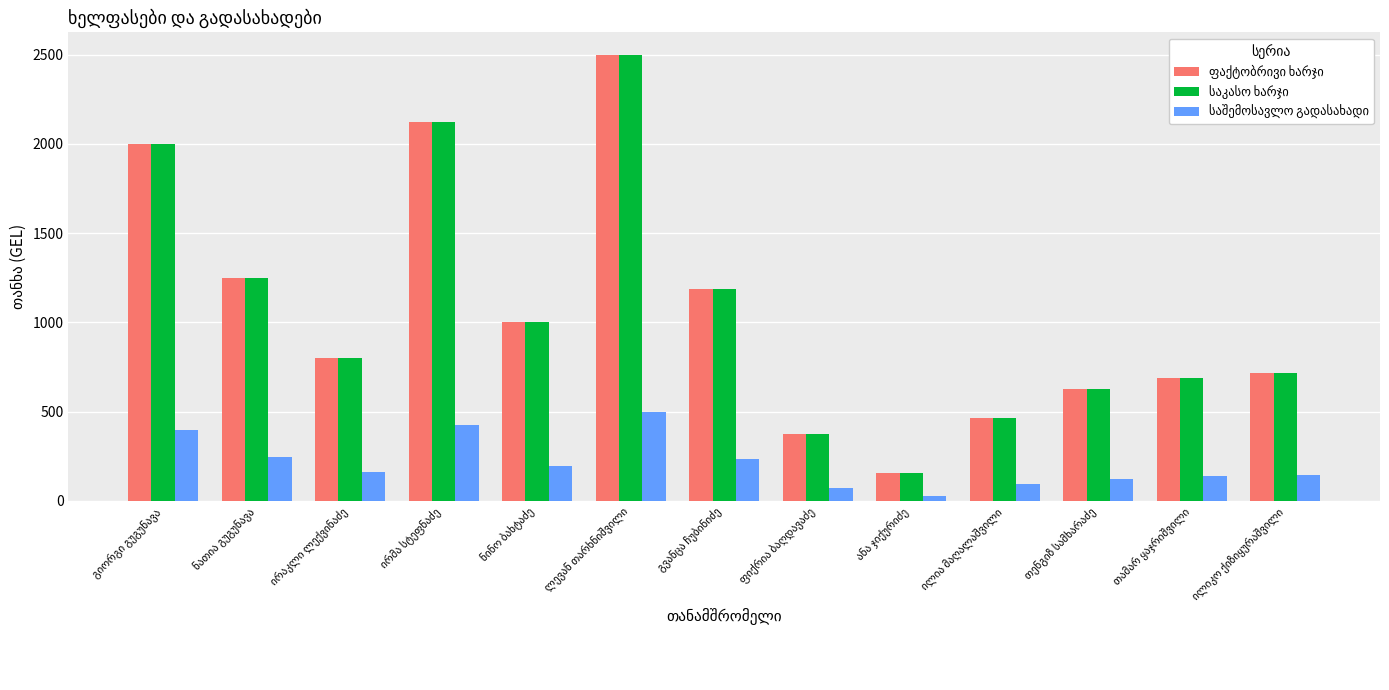

At how many categories does at least one series exceed 1797?

3